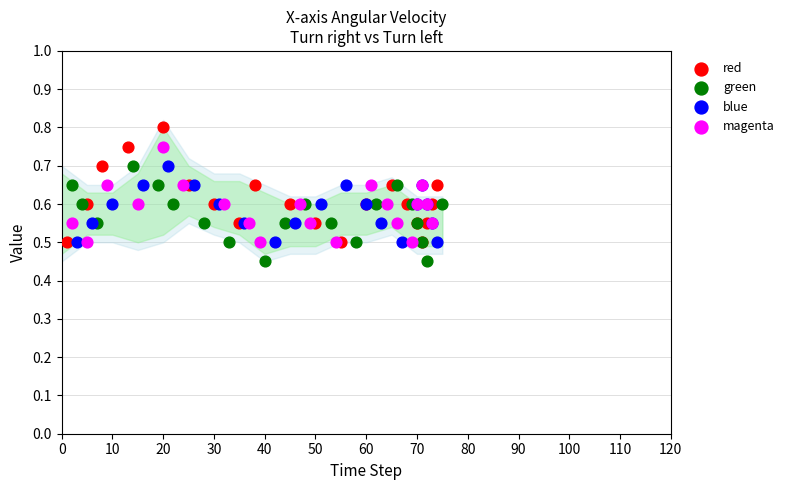

Which series contains the lowest Y value?

green